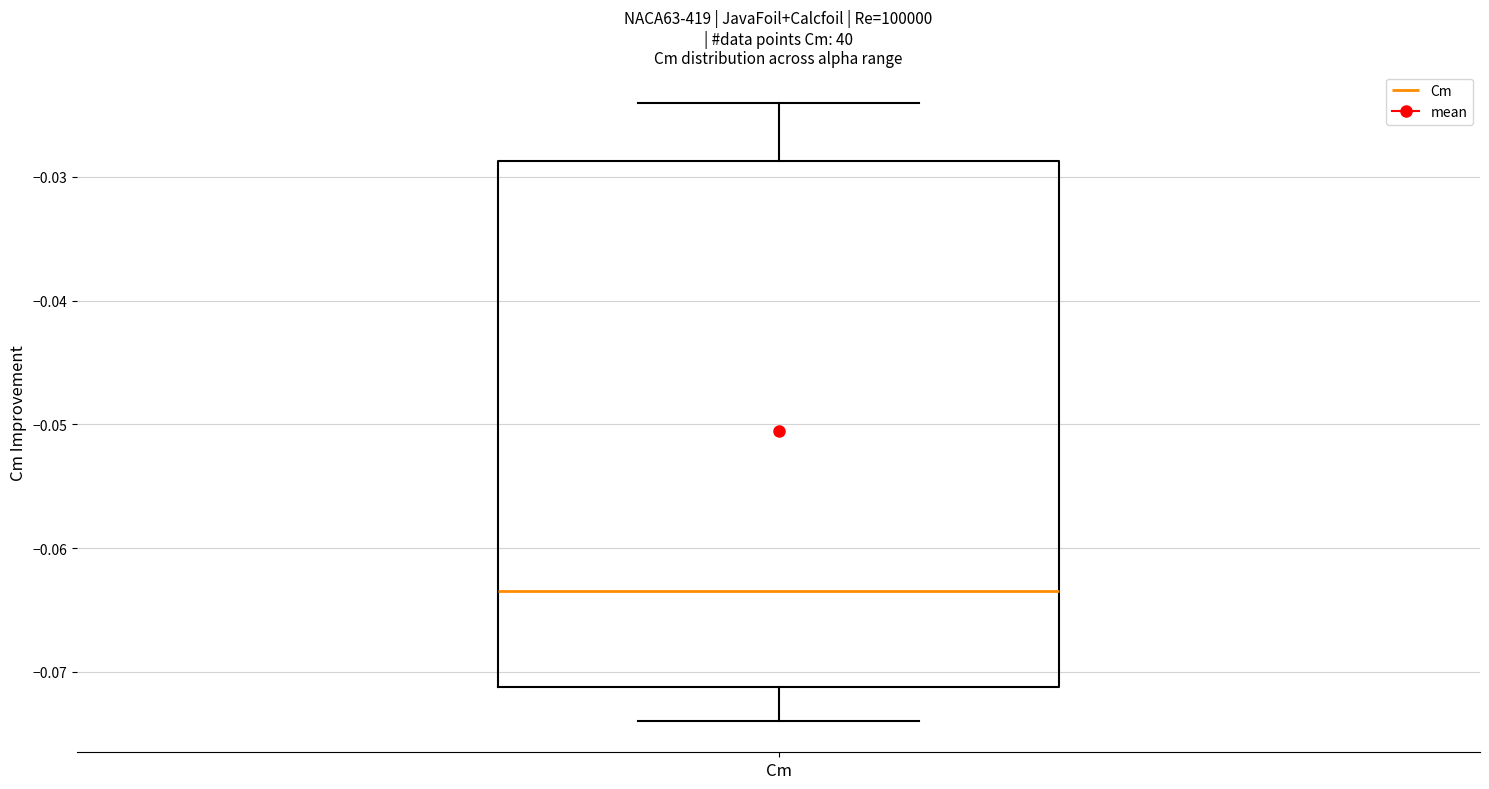

Read this box plot against the y-axis: the position of the median line, the range covered by the box, and the ends of both whiskers. The values are not printed on the chart, so give them approximately, as read against the axis.

median -0.063, box -0.071 to -0.029, whiskers -0.074 to -0.024